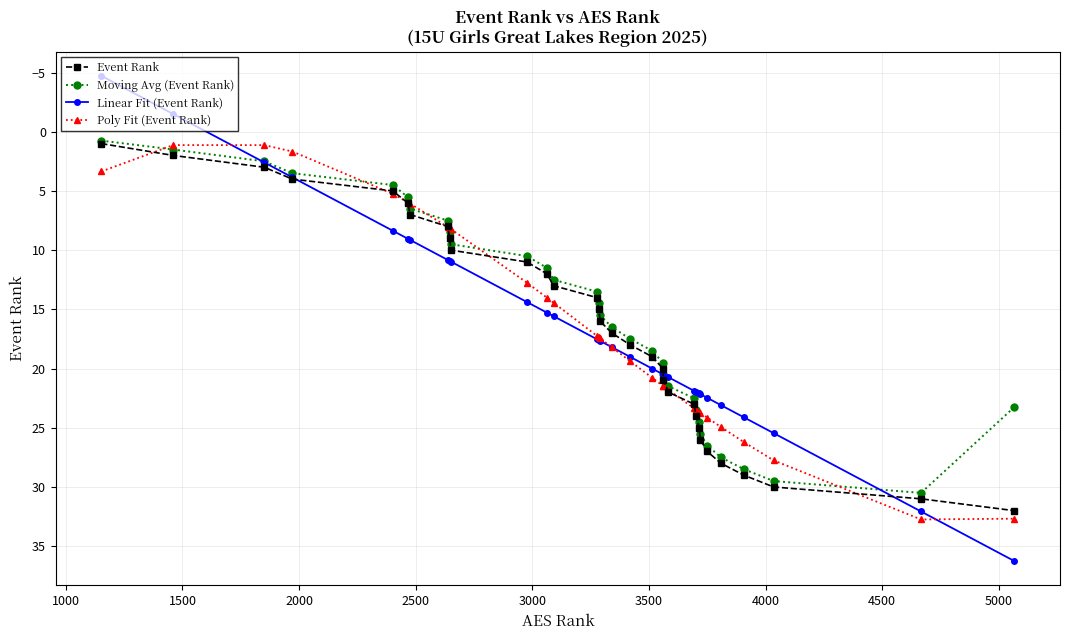

True or false: Event Rank has more than 2 interior local peaks.

False